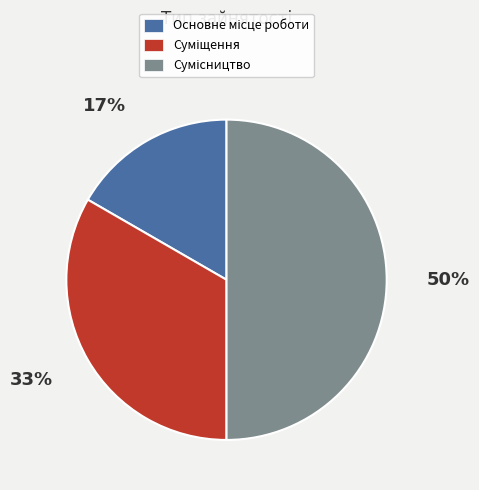

To the nearest percent, what is the average slice percentage?

33%